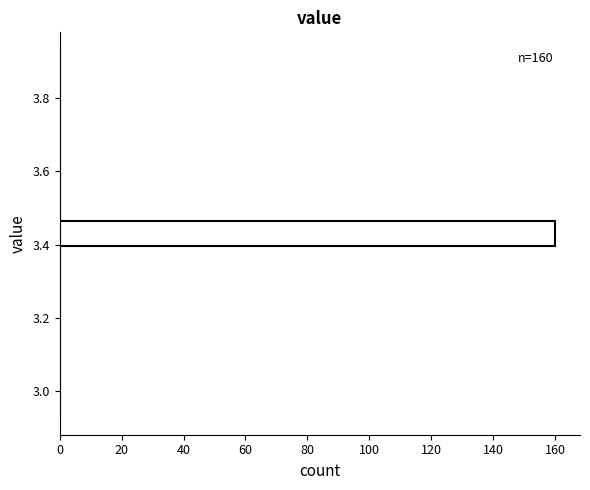

Read against the y-axis, roughly where is the centre of the longest bar?

3.44